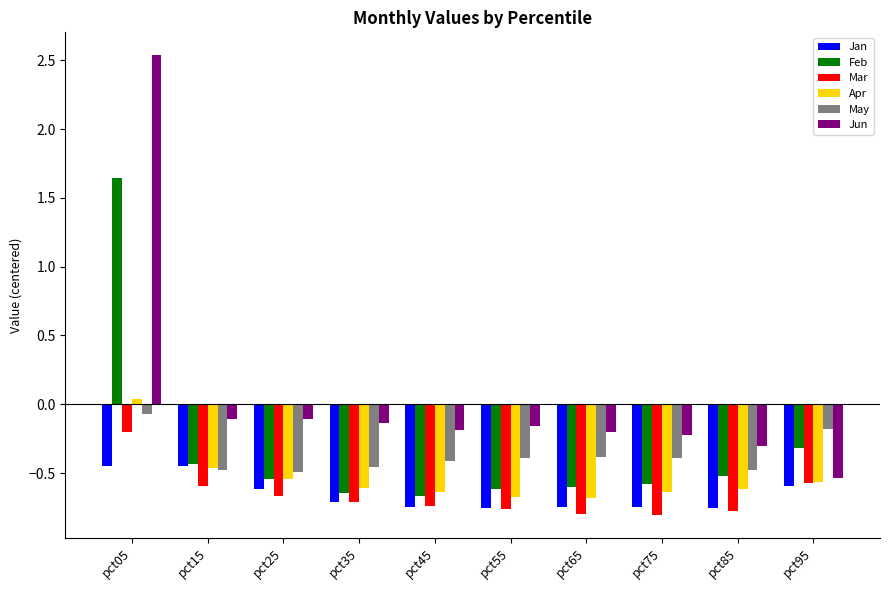

True or false: Feb has a value of -0.3 at pct75.

False